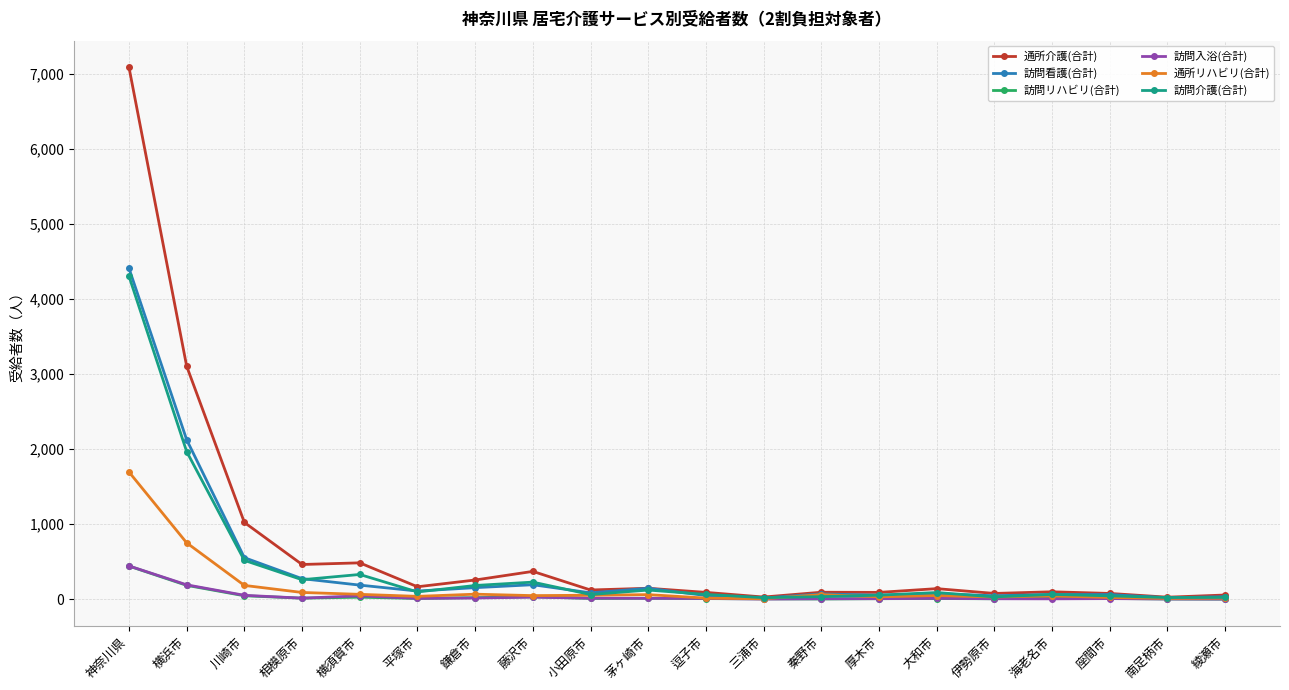

What is the highest value of the 通所介護(合計) series?

7093